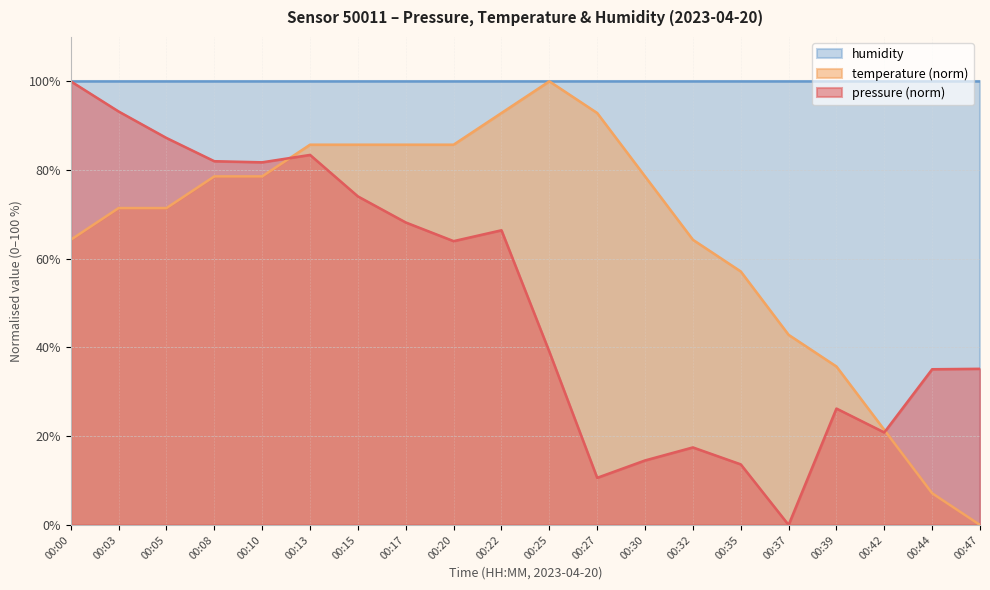

True or false: temperature has more than 2 interior local peaks.

False